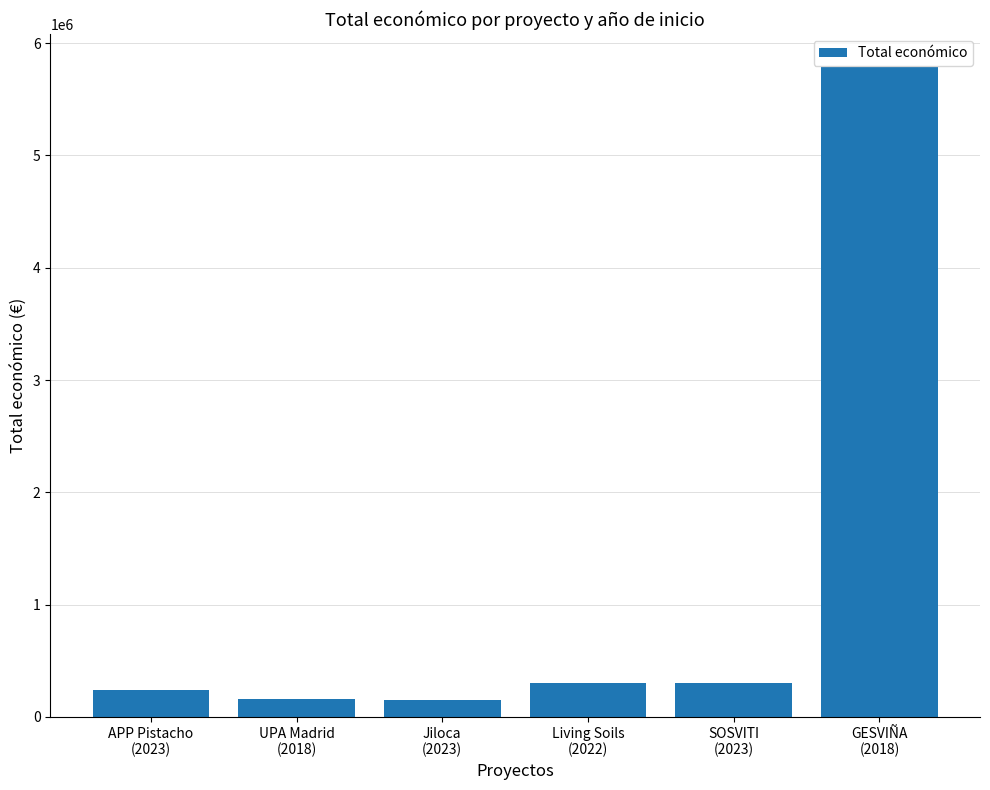

What is the sum of all values?

6936392